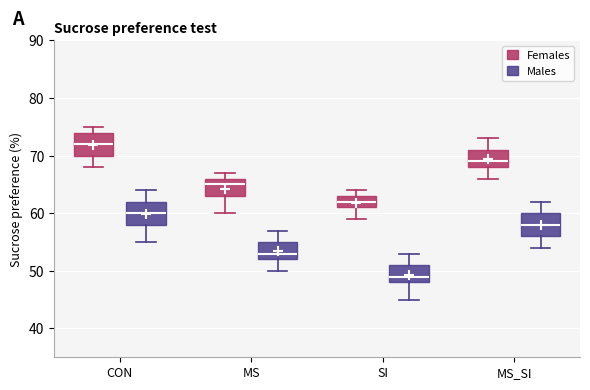

Reading left to right, transcribe this box plot: for each box, give where its median line is, the range the box spans, and where its two whiskers end, as read against the y-axis. The values are not printed on the chart, so give them approximately, as read against the axis.

CON (Females): median 72, box 70 to 74, whiskers 68 to 75
CON (Males): median 60, box 58 to 62, whiskers 55 to 64
MS (Females): median 65, box 63 to 66, whiskers 60 to 67
MS (Males): median 53, box 52 to 55, whiskers 50 to 57
SI (Females): median 62, box 61 to 63, whiskers 59 to 64
SI (Males): median 49, box 48 to 51, whiskers 45 to 53
MS_SI (Females): median 69, box 68 to 71, whiskers 66 to 73
MS_SI (Males): median 58, box 56 to 60, whiskers 54 to 62